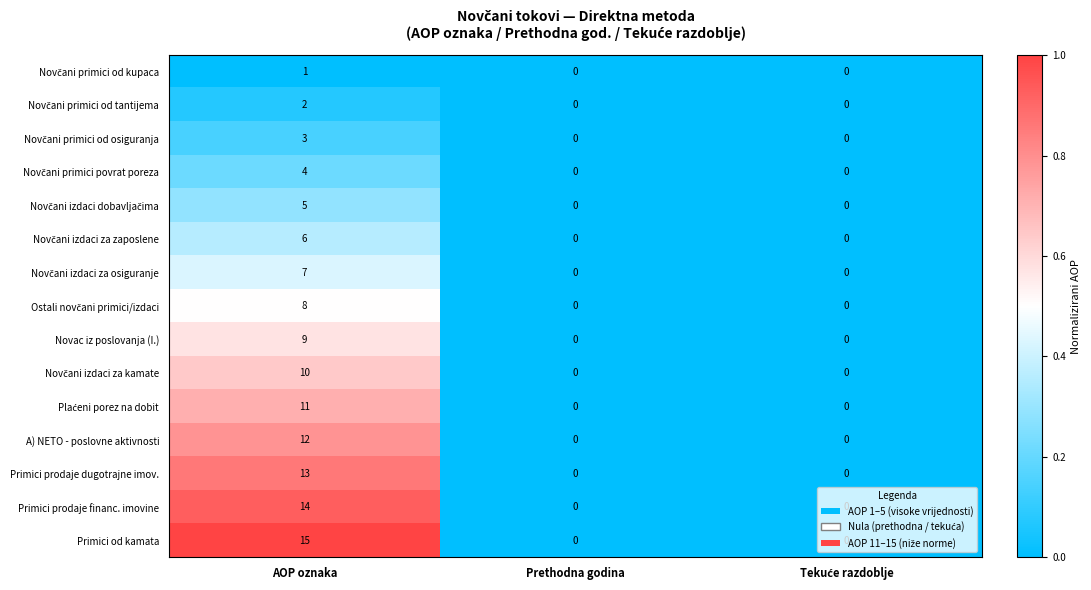

How many distinct data groups are displayed?

15